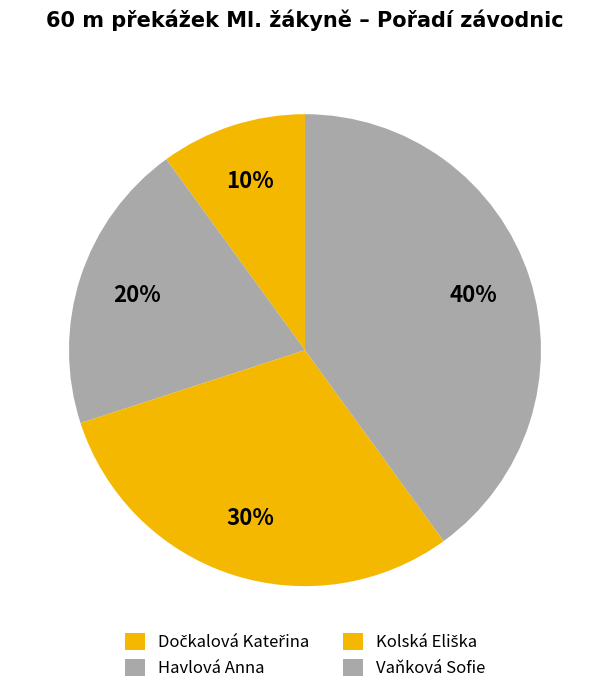

Count the number of slices in the pie.

4